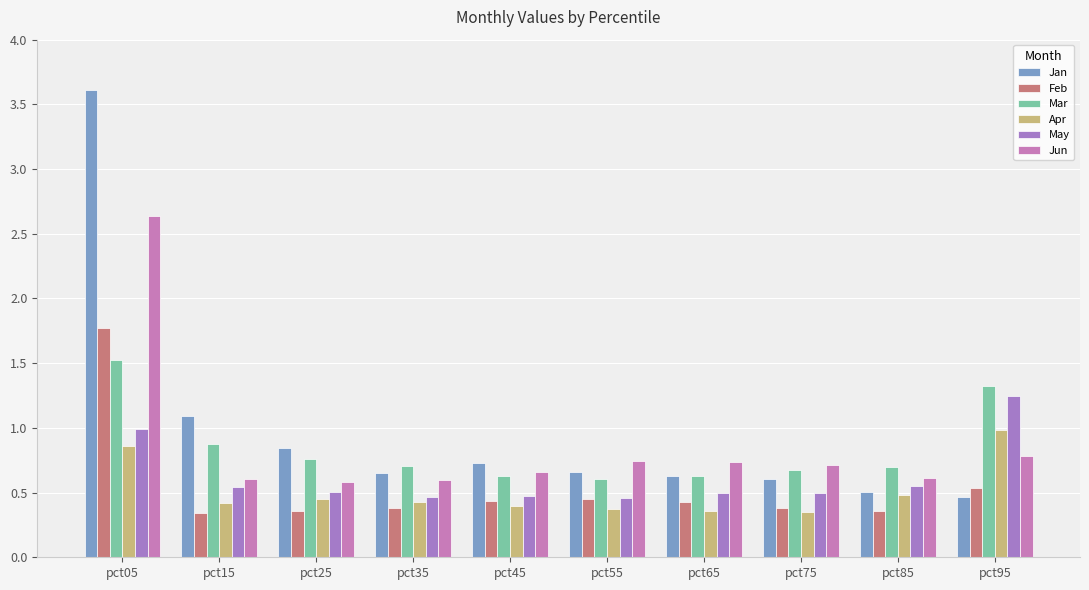

What is the value of the Mar bar at the 8th from the left?

0.7